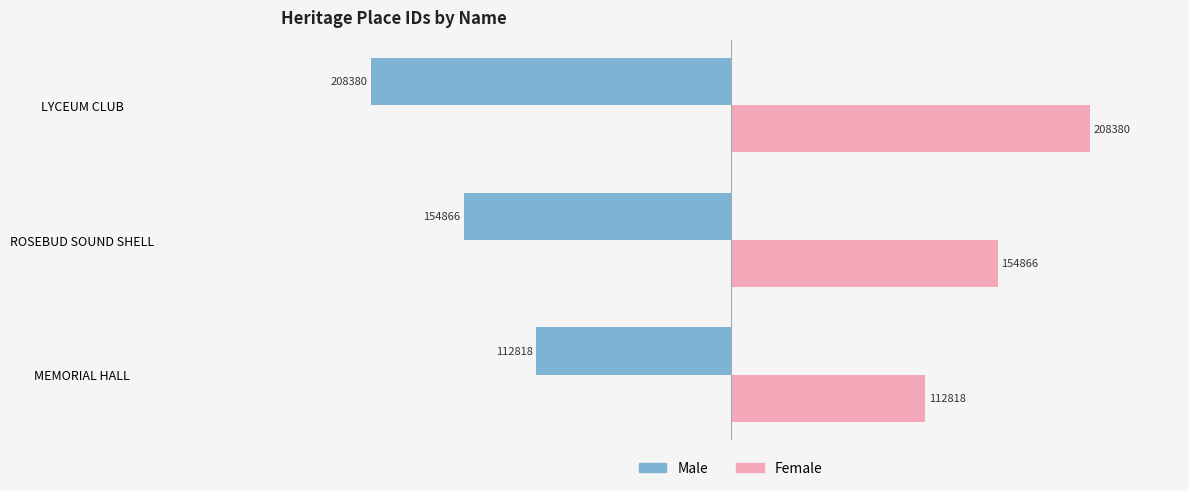

The value of Male at MEMORIAL HALL is -112818. True or false?

True